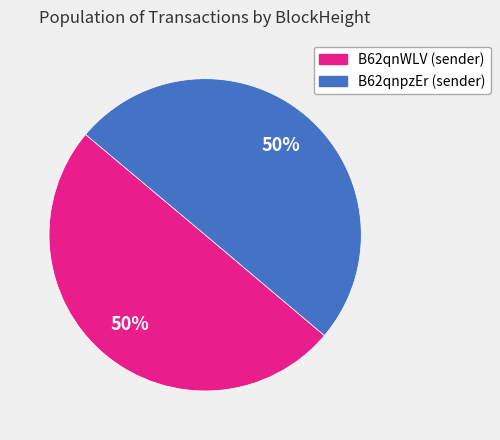

To the nearest percent, what is the average slice percentage?

50%